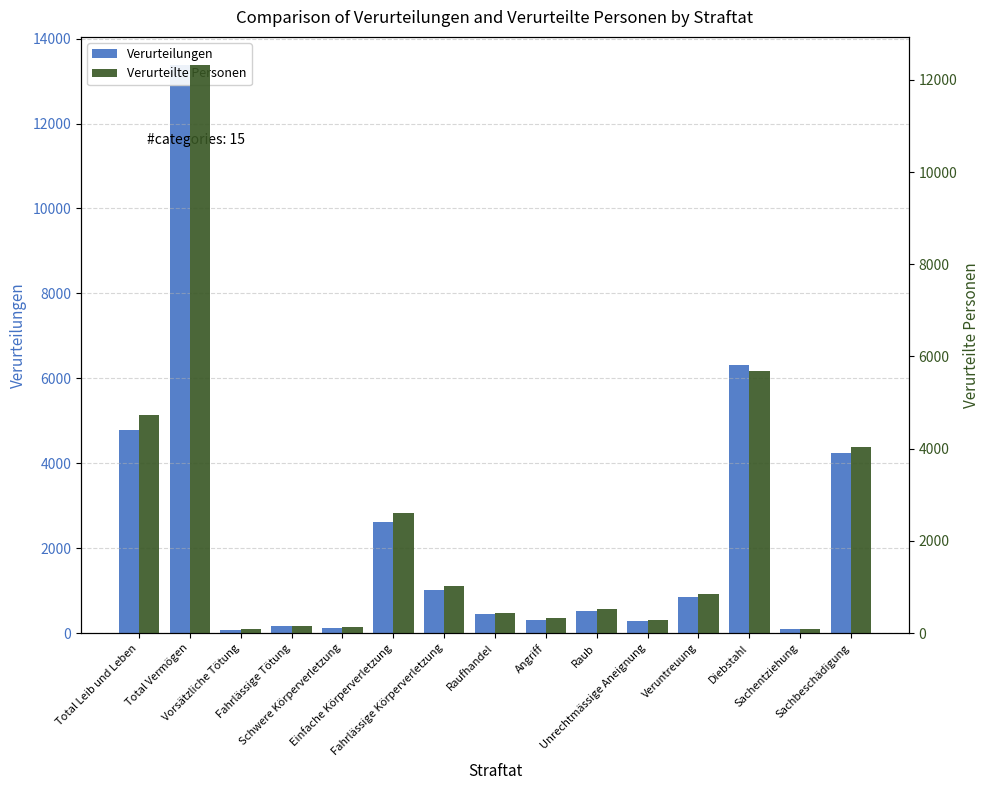

At which label does Verurteilte Personen first exceed 519?

Total Leib und Leben